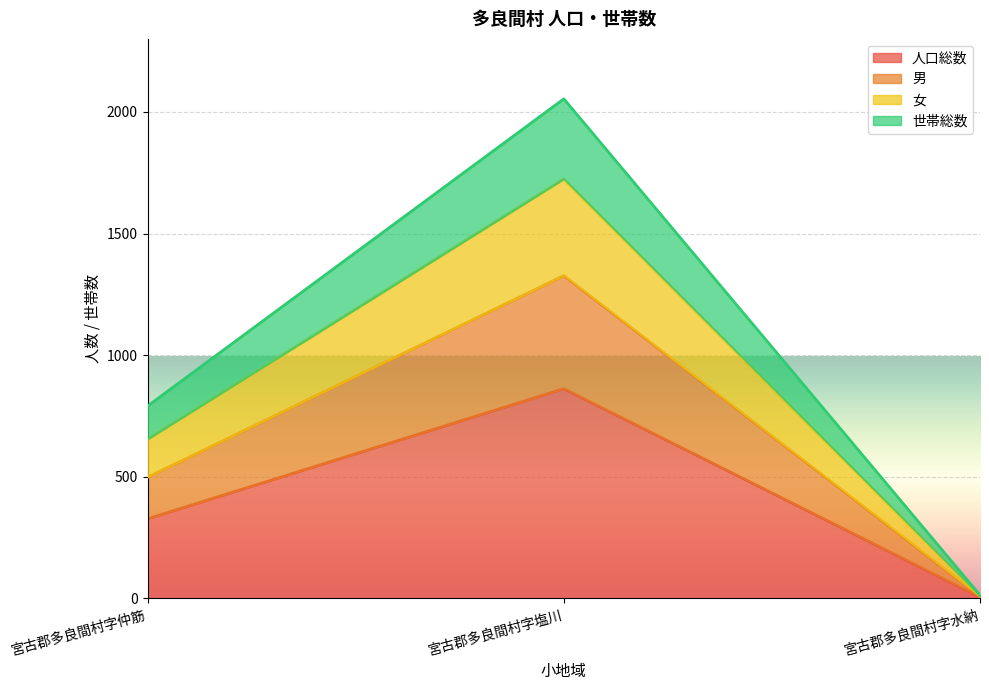

What are all the series names shown in the legend?

人口総数, 男, 女, 世帯総数